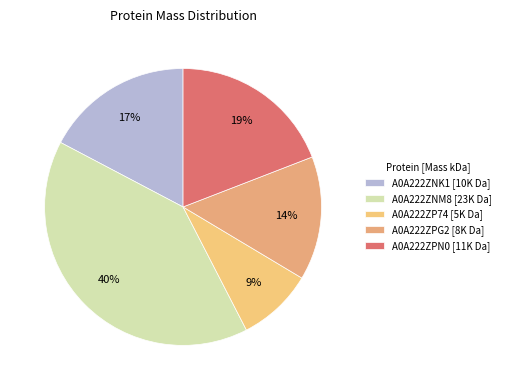

How many segments does this pie chart have?

5